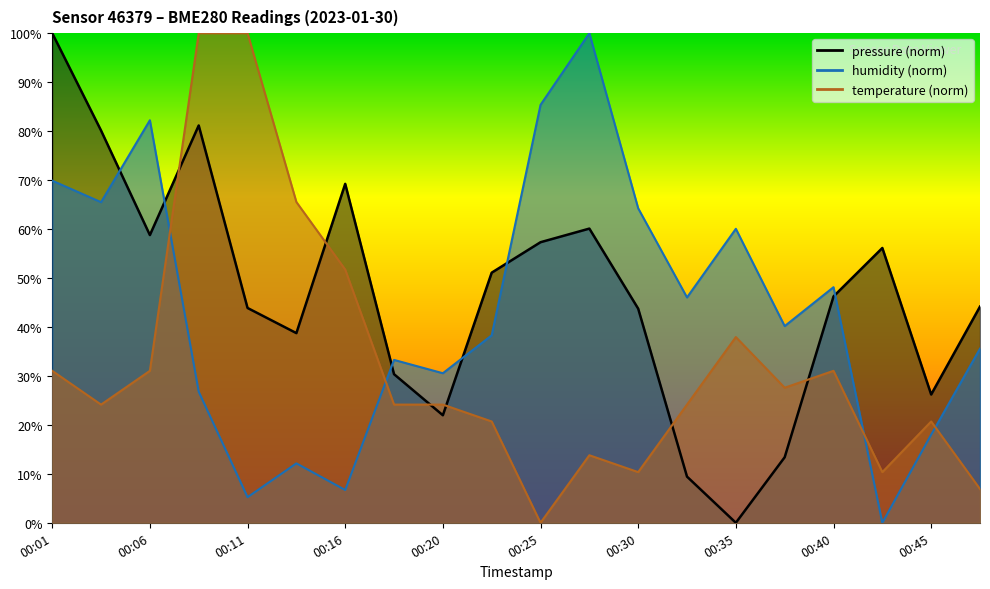

What is the sum of the pressure values at 00:16 and 00:30?

113.0